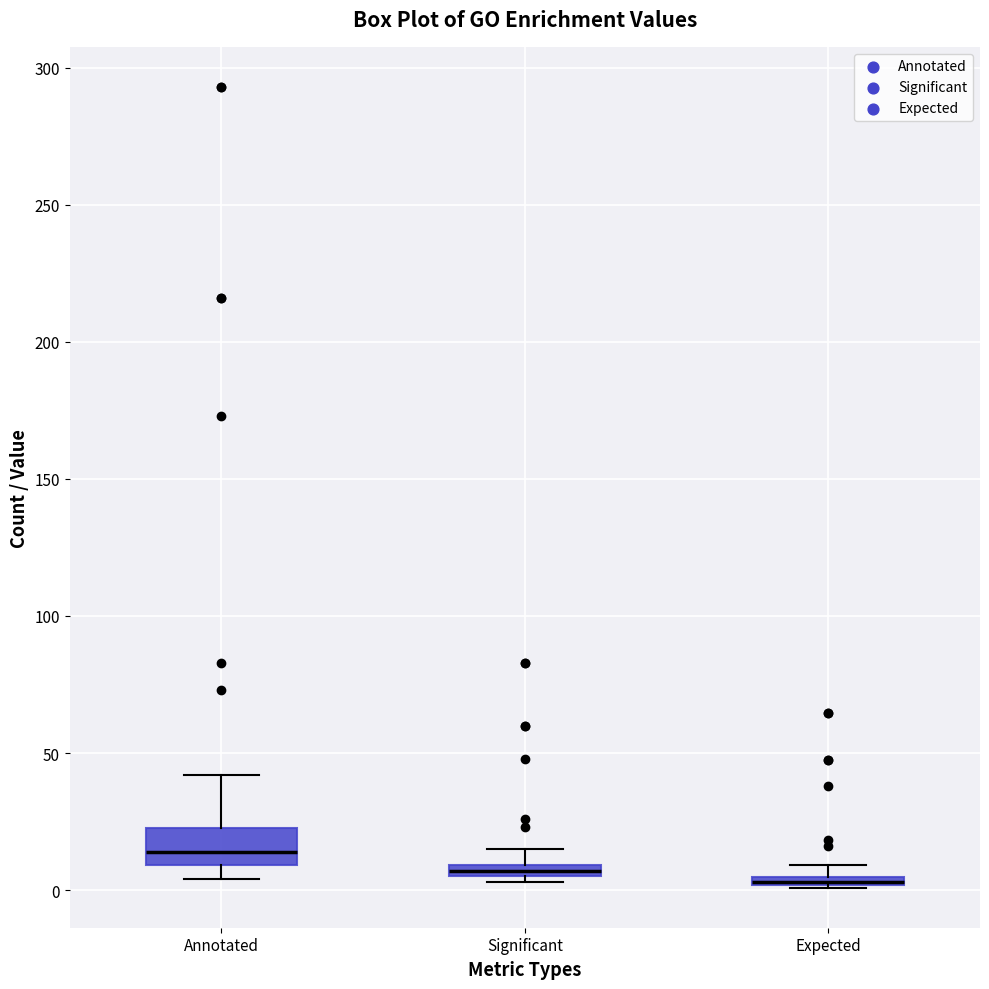

Which box is the tallest, from its lower edge to its upper edge?

Annotated